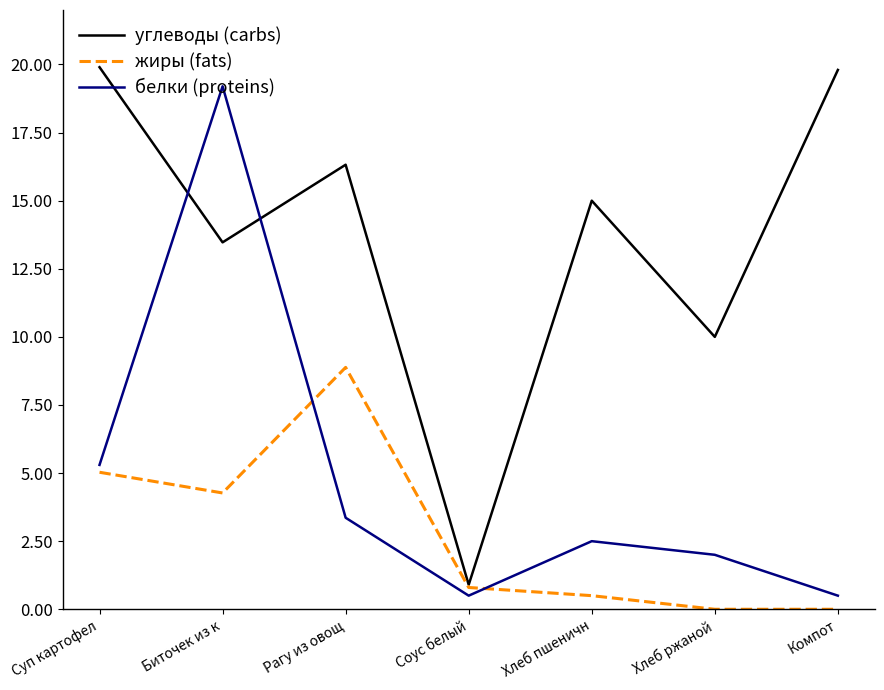

At which label does углеводы (carbs) first exceed 15?

Суп картофел